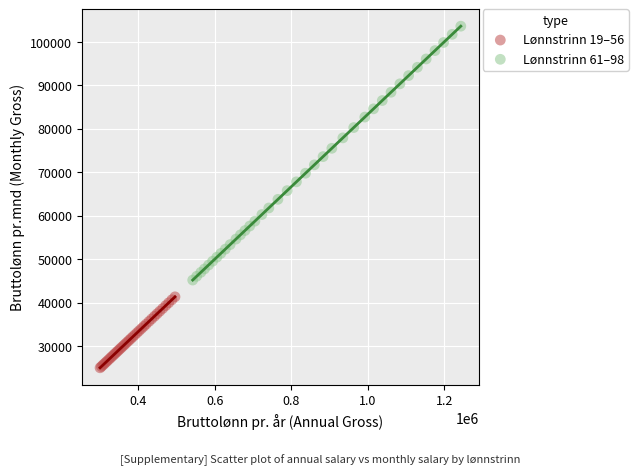

Which series reaches the minimum Y coordinate?

Lønnstrinn 19–56